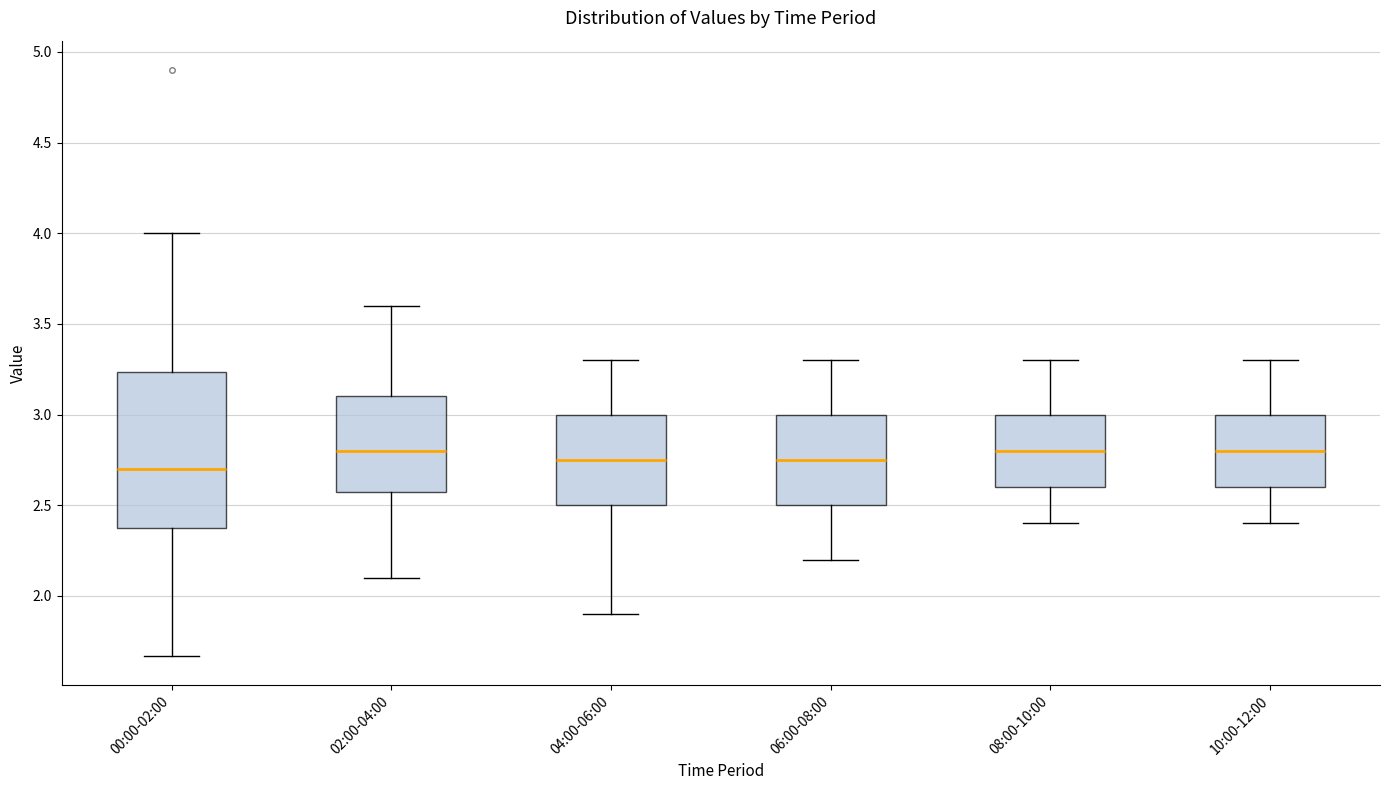

Where does the upper whisker of the box for 00:00-02:00 end on the y-axis? The values are not printed on the chart, so give them approximately, as read against the axis.

4.00